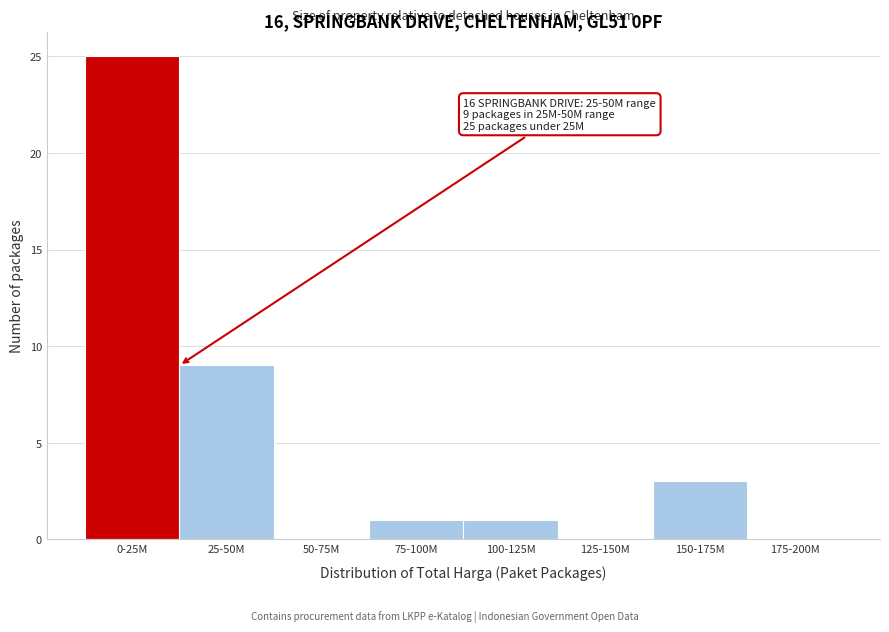

Reading right to left, extract all data points from this chart.

175-200M=0	150-175M=3	125-150M=0	100-125M=1	75-100M=1	50-75M=0	25-50M=9	0-25M=25